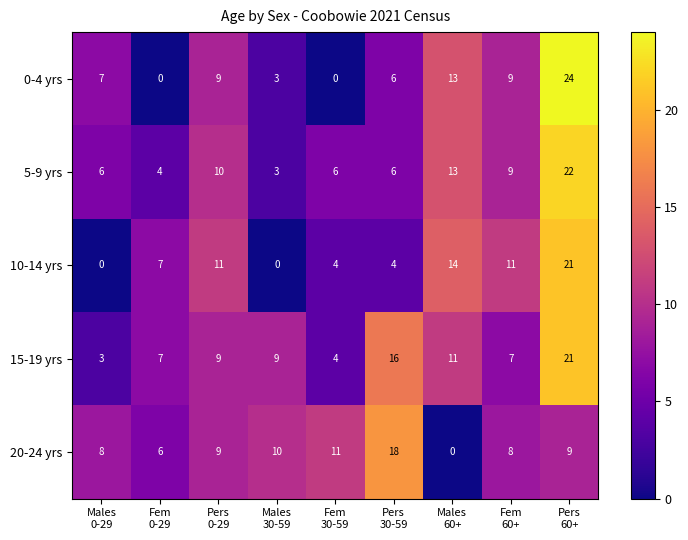

What is the difference between the maximum and minimum values in the 10-14 yrs series?

21